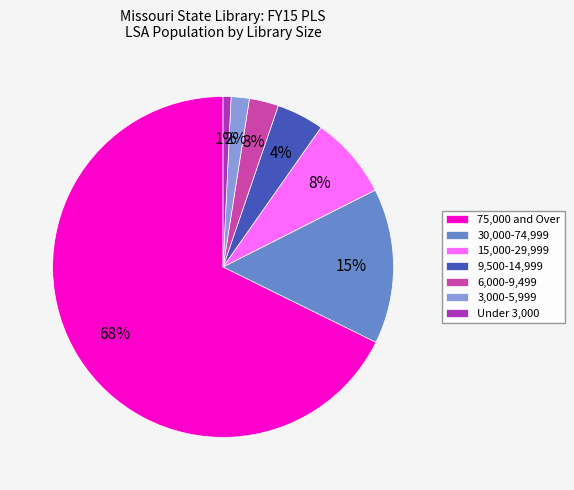

To the nearest percent, what is the combined percentage of 75,000 and Over and 30,000-74,999?

82%